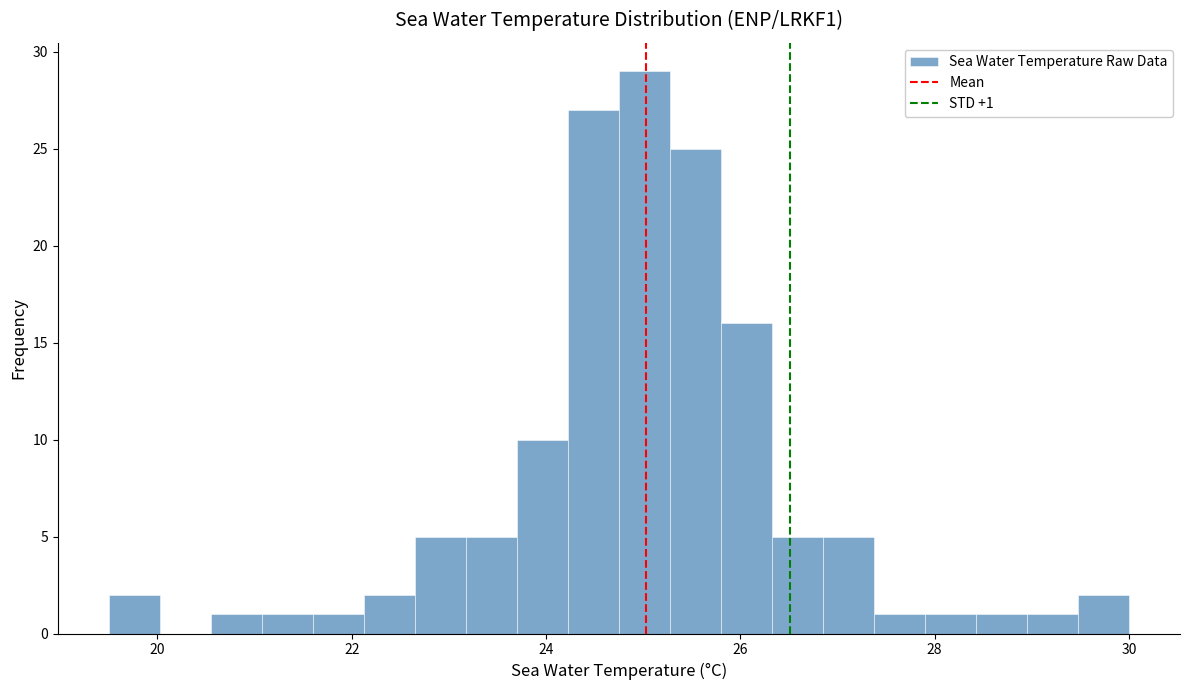

Around what value on the x-axis is the tallest bar? Give the approximate position of its centre, as read against the axis.

25.0